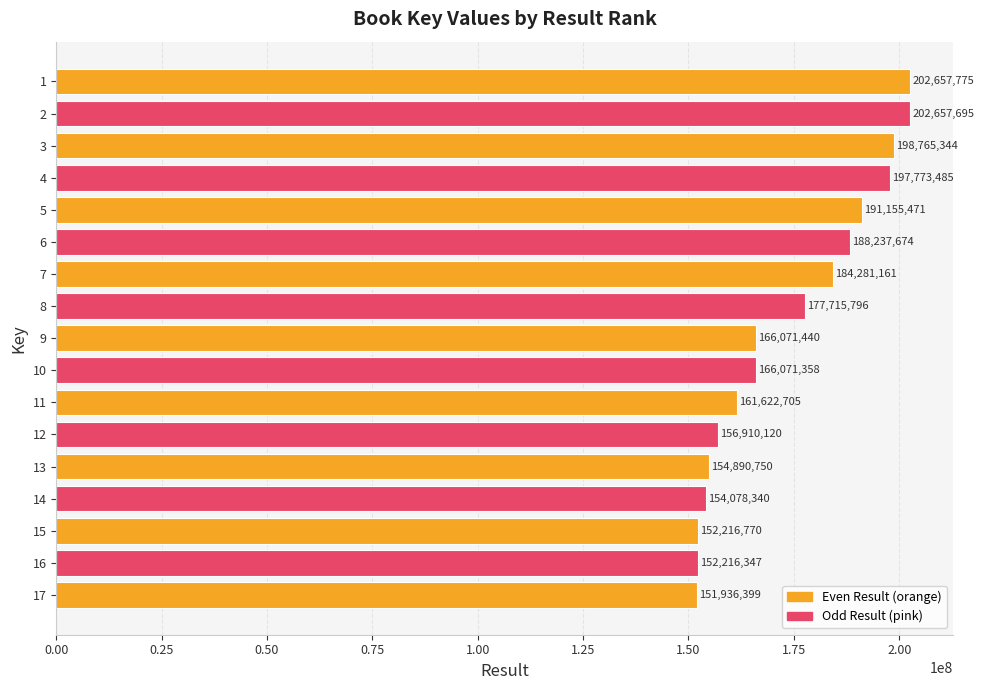

What is the ratio of the value at 4 to the value at 15?

1.3